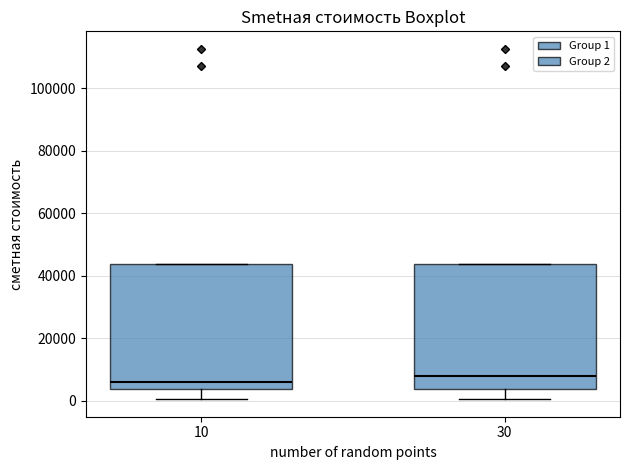

Where does the lower whisker of the box at x = 10 end on the y-axis? The values are not printed on the chart, so give them approximately, as read against the axis.

0